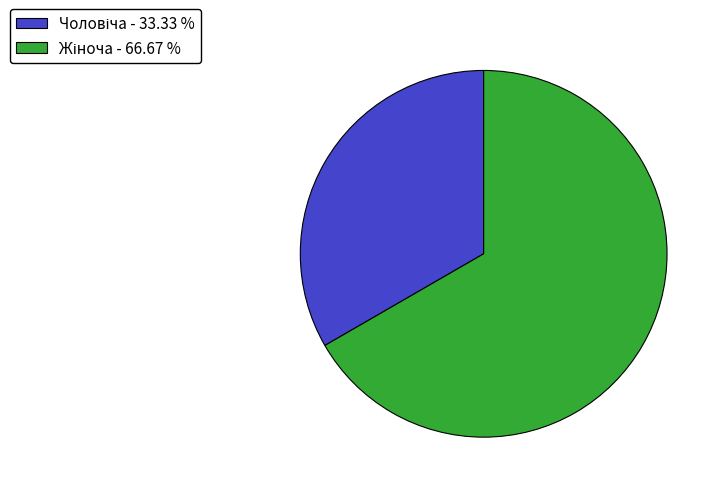

Is it true that Чоловіча is 33% of the pie?

True